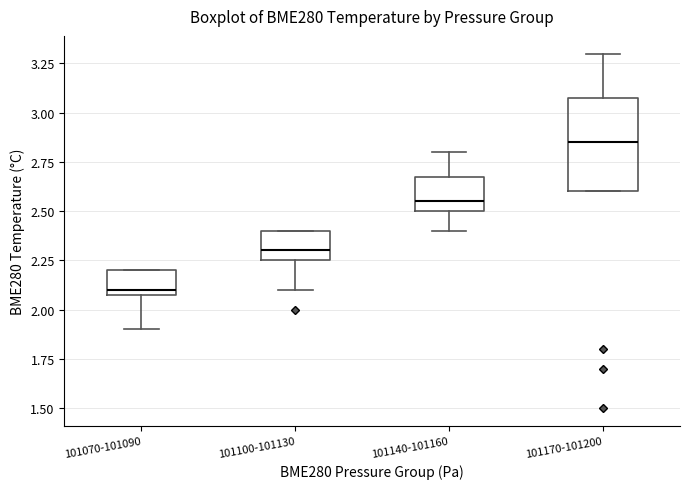

Reading left to right, transcribe this box plot: for each box, give where its median line is, the range the box spans, and where its two whiskers end, as read against the y-axis. The values are not printed on the chart, so give them approximately, as read against the axis.

101070-101090: median 2.10 (just above the box's lower edge), box 2.10 to 2.20, whiskers 1.90 to 2.20
101100-101130: median 2.30, box 2.25 to 2.40, whiskers 2.10 to 2.40
101140-101160: median 2.55, box 2.50 to 2.70, whiskers 2.40 to 2.80
101170-101200: median 2.85, box 2.60 to 3.10, whiskers 2.60 to 3.30